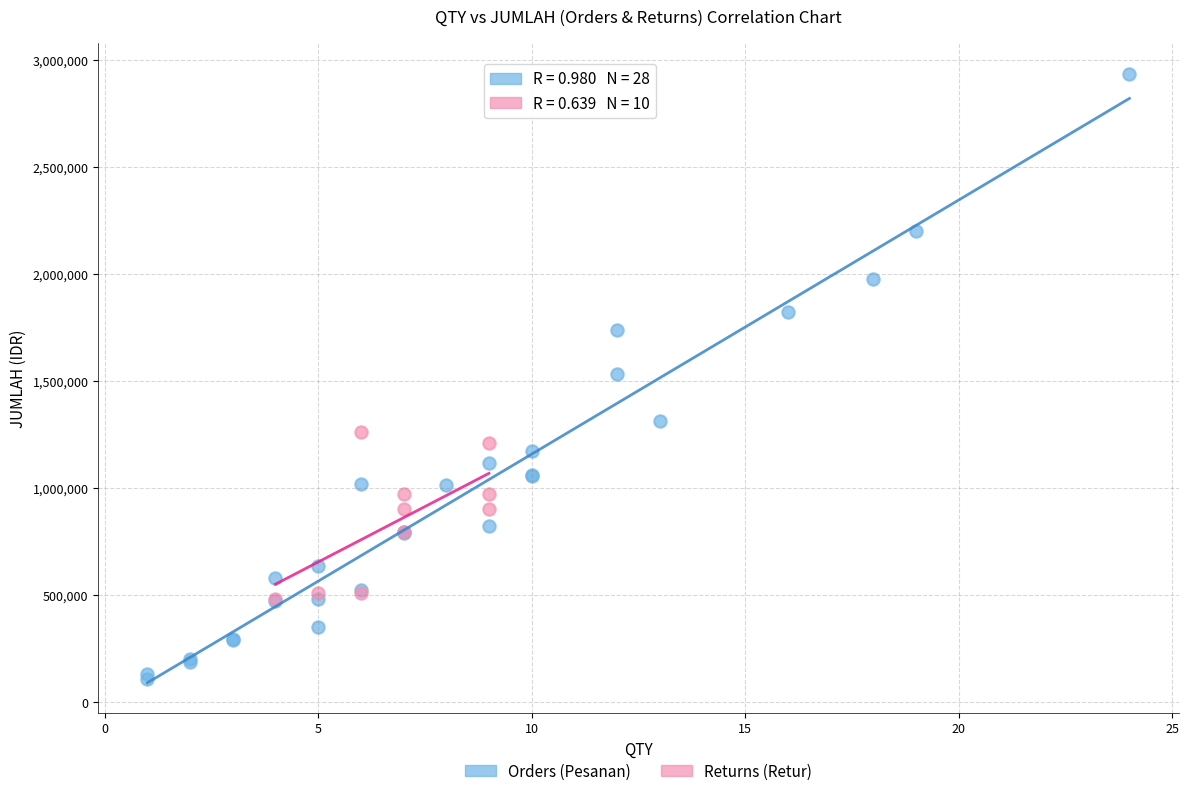

Which series reaches the maximum Y coordinate?

Orders (Pesanan)